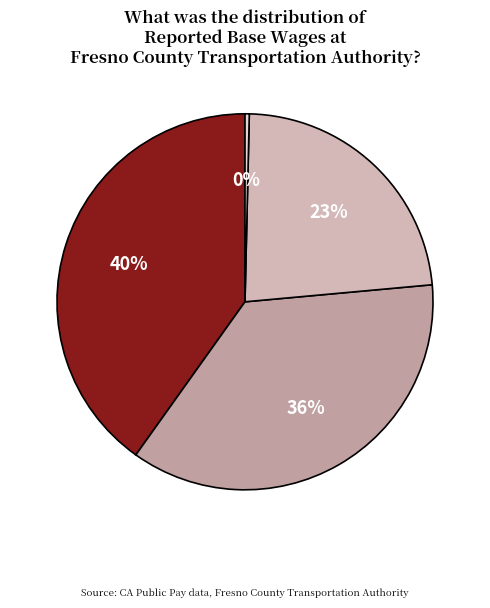

Does Executive Director represent more than half of the total?

No